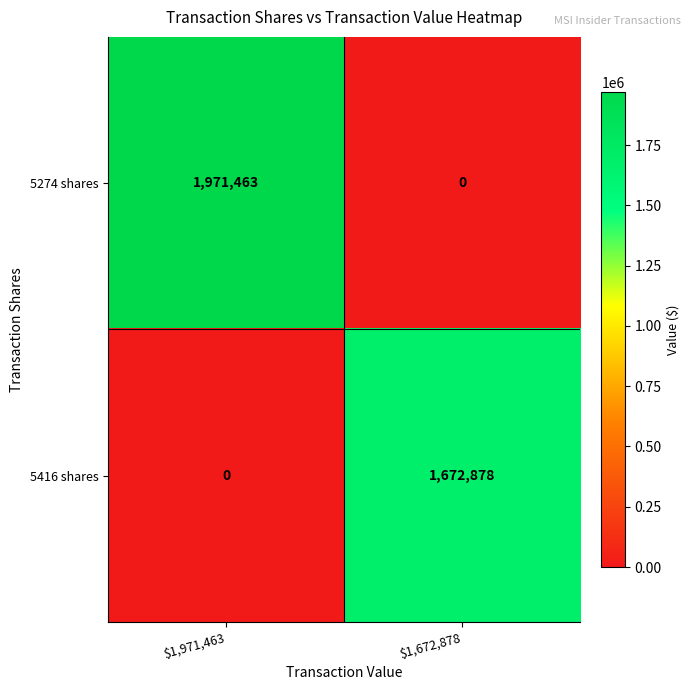

True or false: 5416 shares has a value of 334744 at $1,672,878.

False